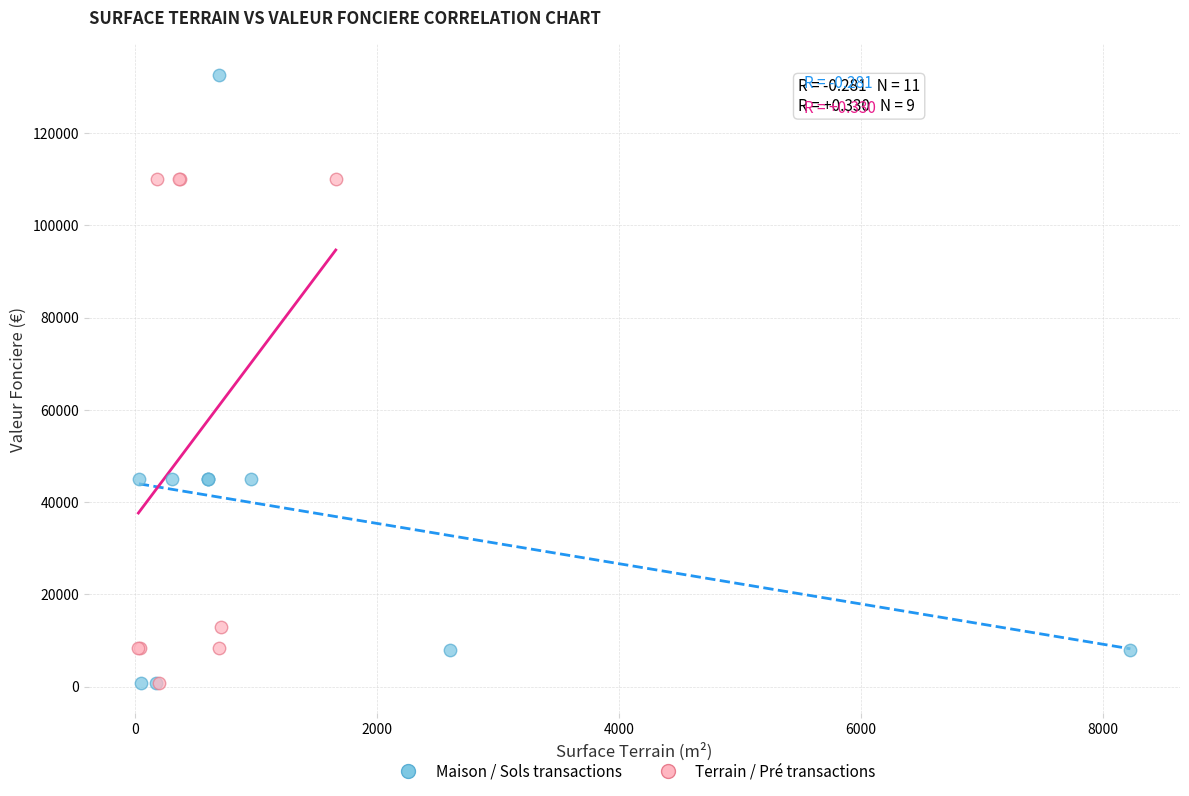

Which series reaches the maximum Y coordinate?

Maison / Sols transactions